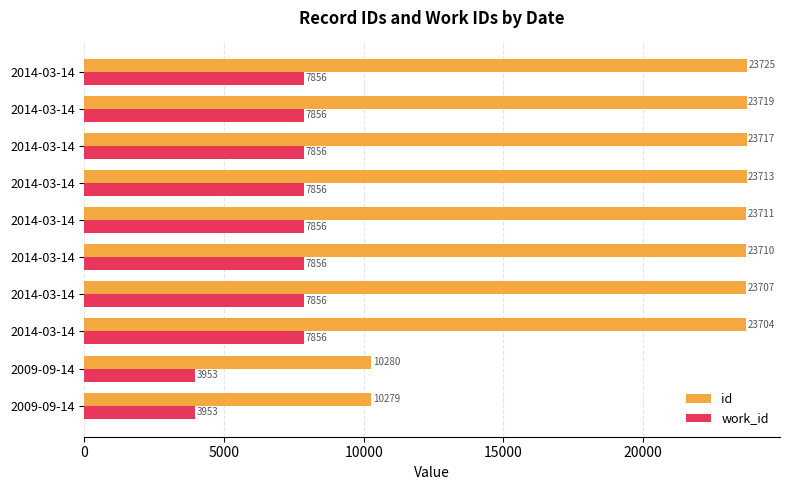

What is the value of the work_id bar at the 7th from the left?

7856